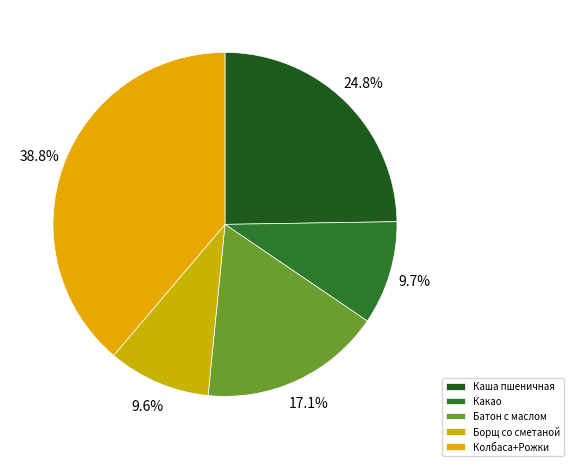

To the nearest percent, what is the average slice percentage?

20%